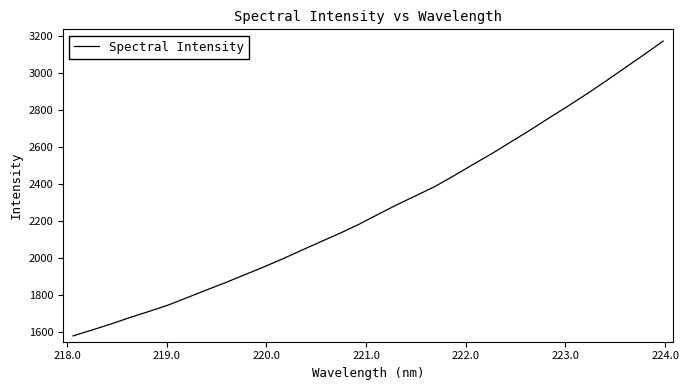

What is the average value?

2266.0